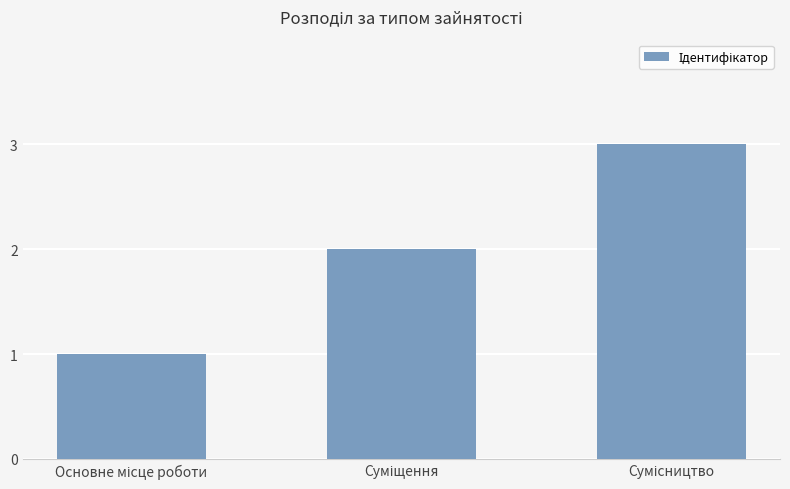

What is the sum of all values?

6